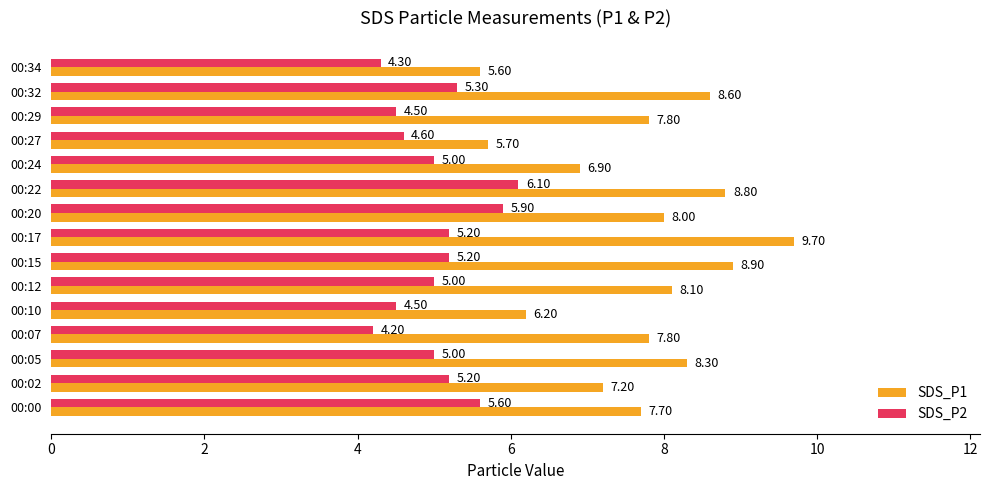

At how many categories does at least one series exceed 4?

15